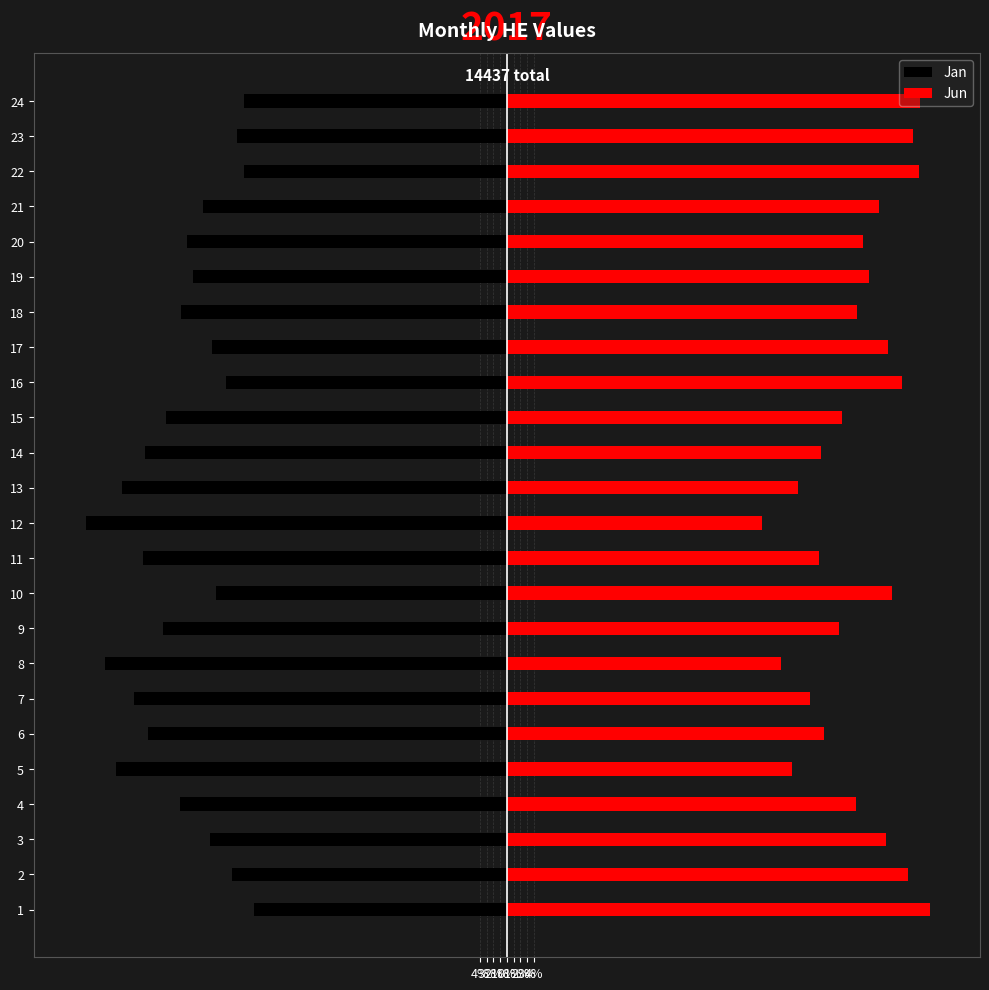

What is the average value of the Jun series?

0.5